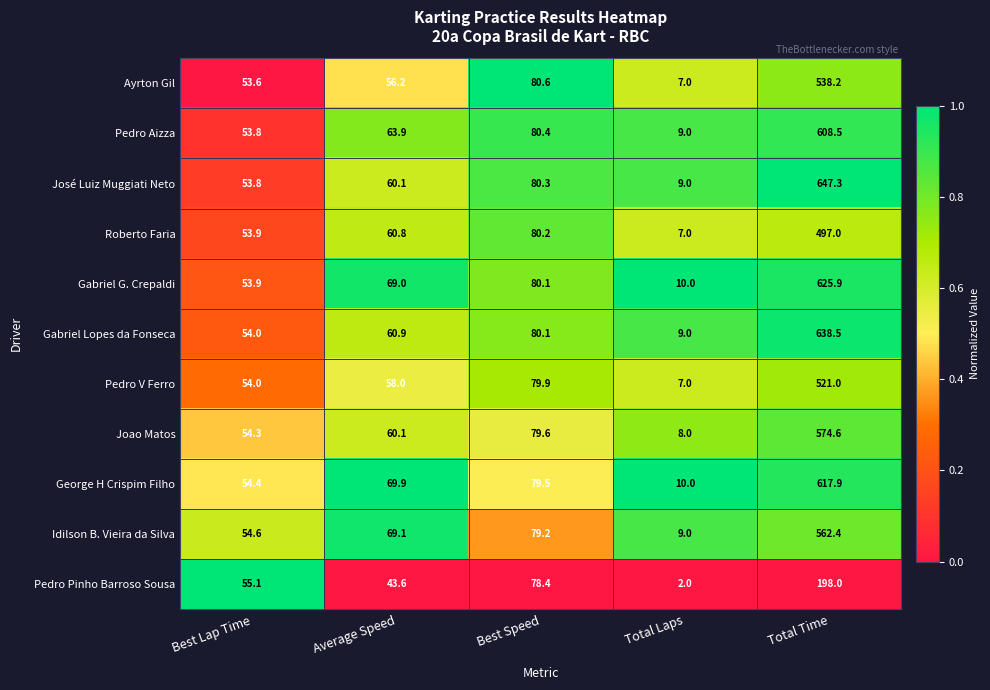

The Idilson B. Vieira da Silva series shows 69.1 at Average Speed. True or false?

True